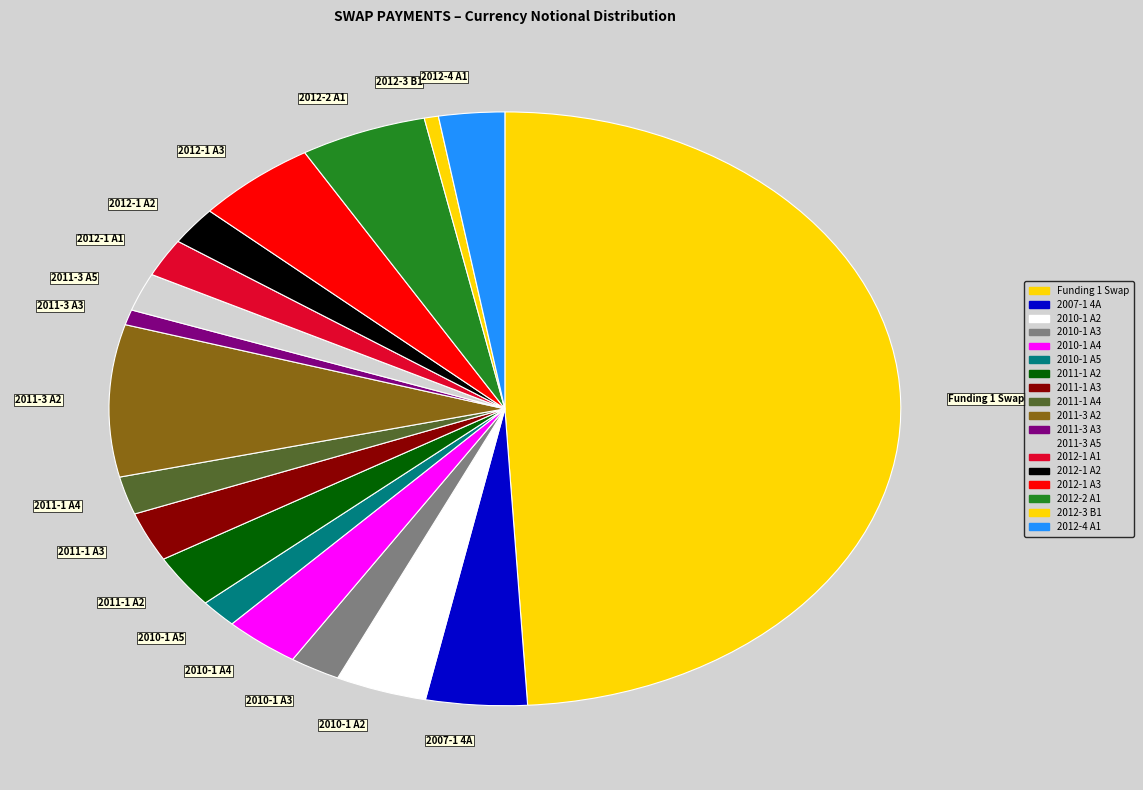

Do 2010-1 A3 and 2011-1 A2 together represent more than half of the pie?

No